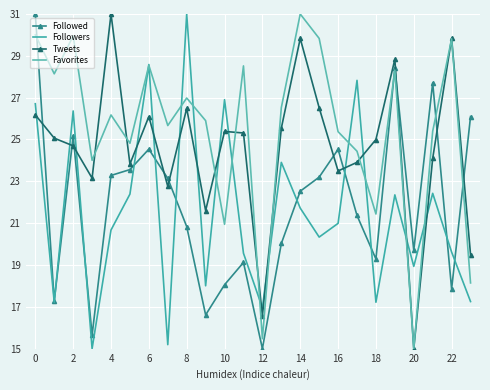

Which series has the widest spread of values?

Followed